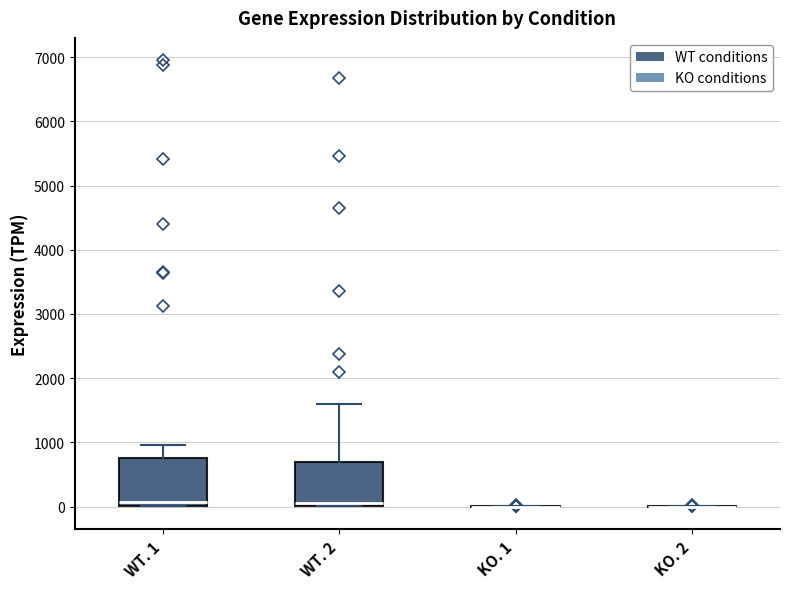

Where is the upper edge of the box for WT. 1 on the y-axis? The values are not printed on the chart, so give them approximately, as read against the axis.

800